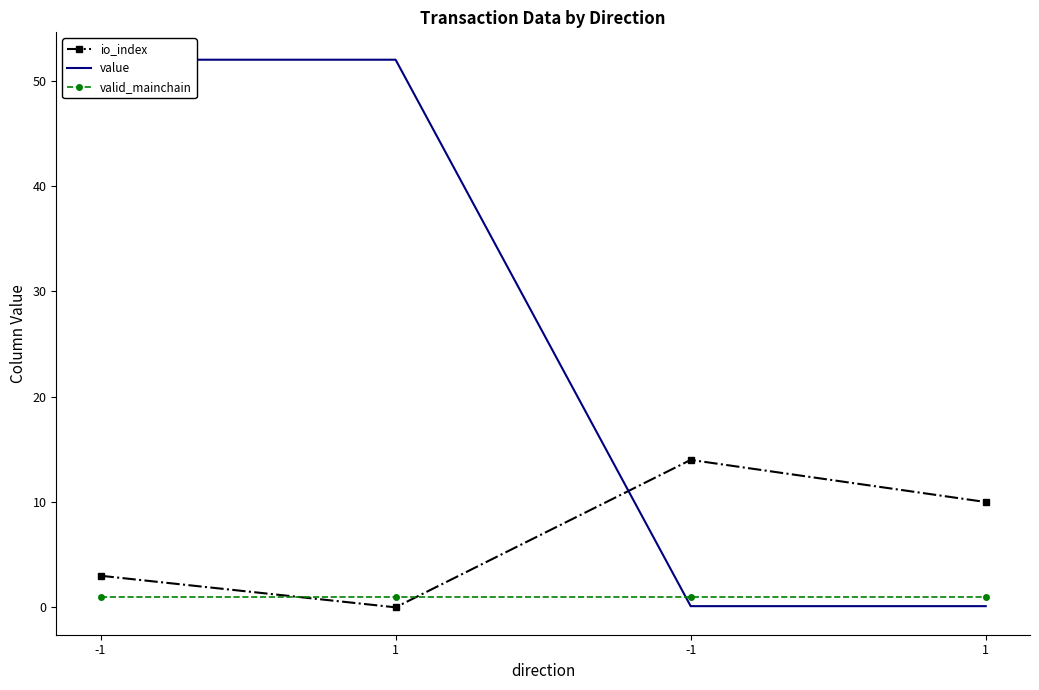

What is the sum of the io_index values at 1 and -1?

14.0